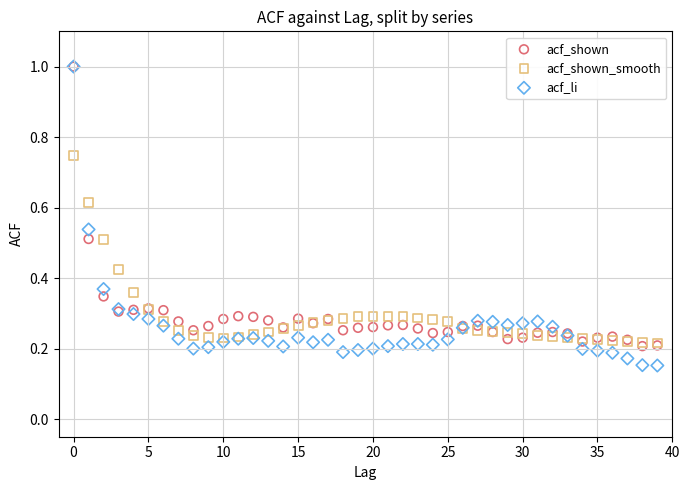

Which series has the widest spread of Y values?

acf_li